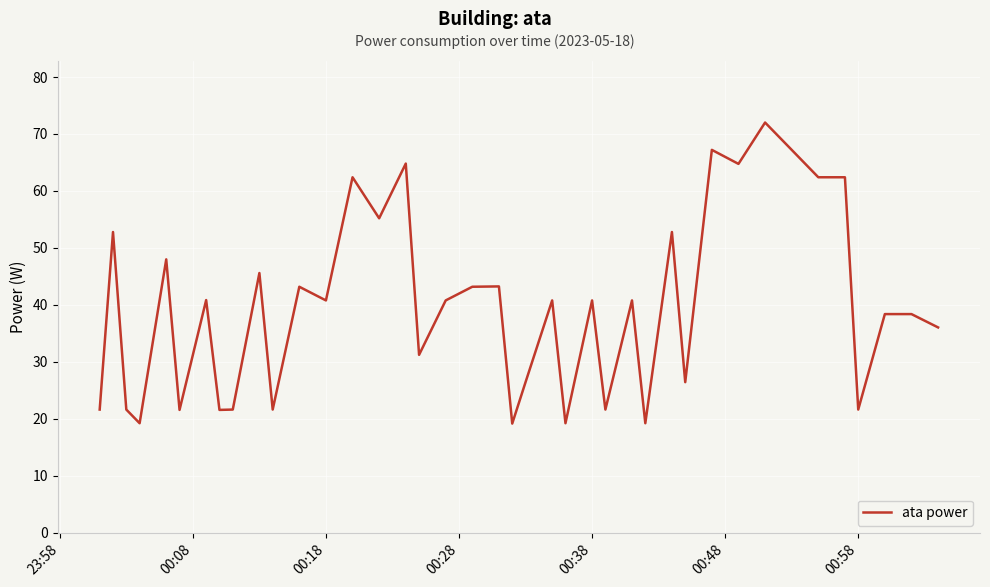

What is the smallest value displayed?

19.2